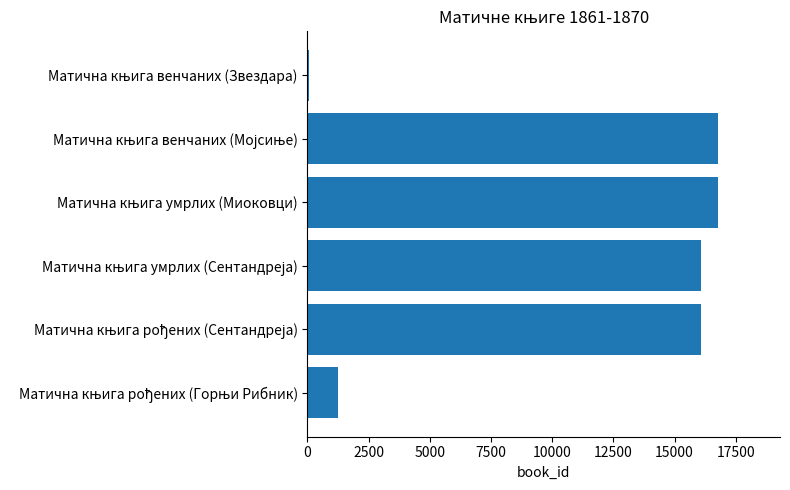

What is the greatest value displayed?

16790